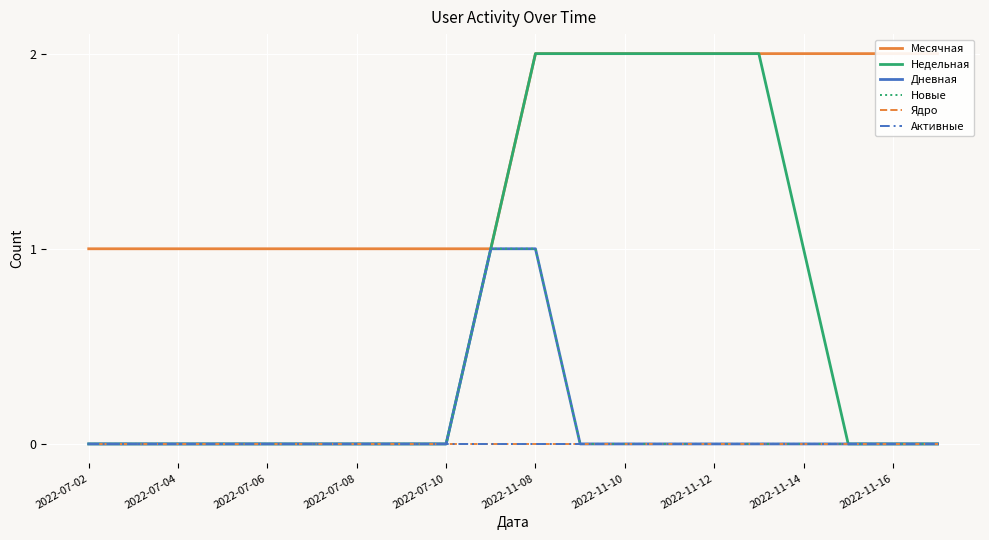

Rank the series at 2022-11-10 from lowest to highest value.

Дневная, Новые, Ядро, Активные, Месячная, Недельная